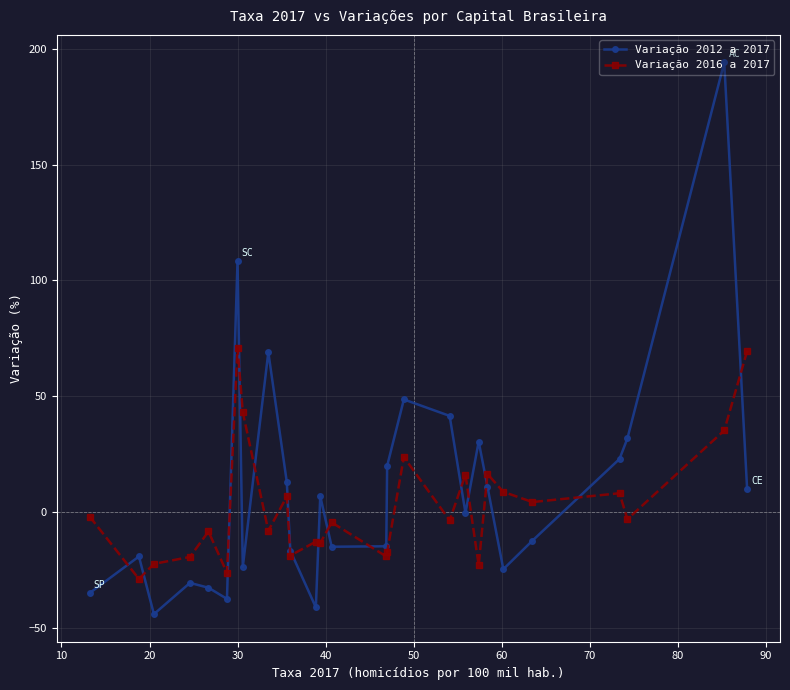

Which series has the largest range (max minus min)?

Variação 2012 a 2017